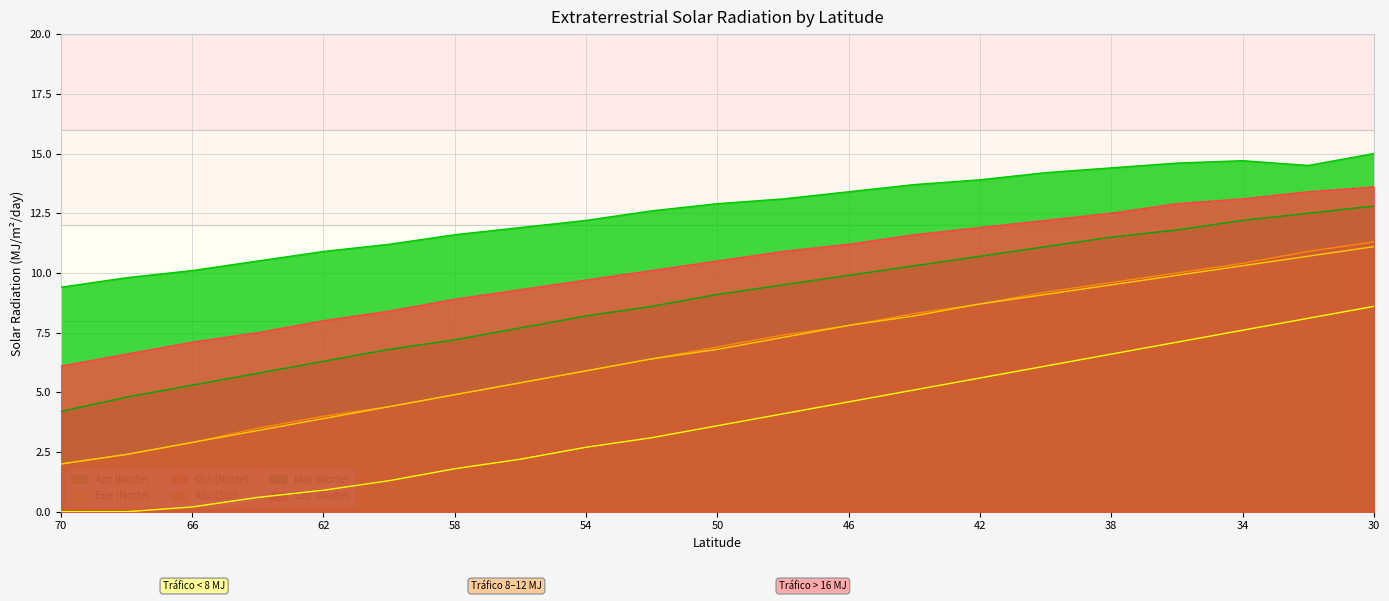

What is the difference between the highest and lowest values at 48?

9.0